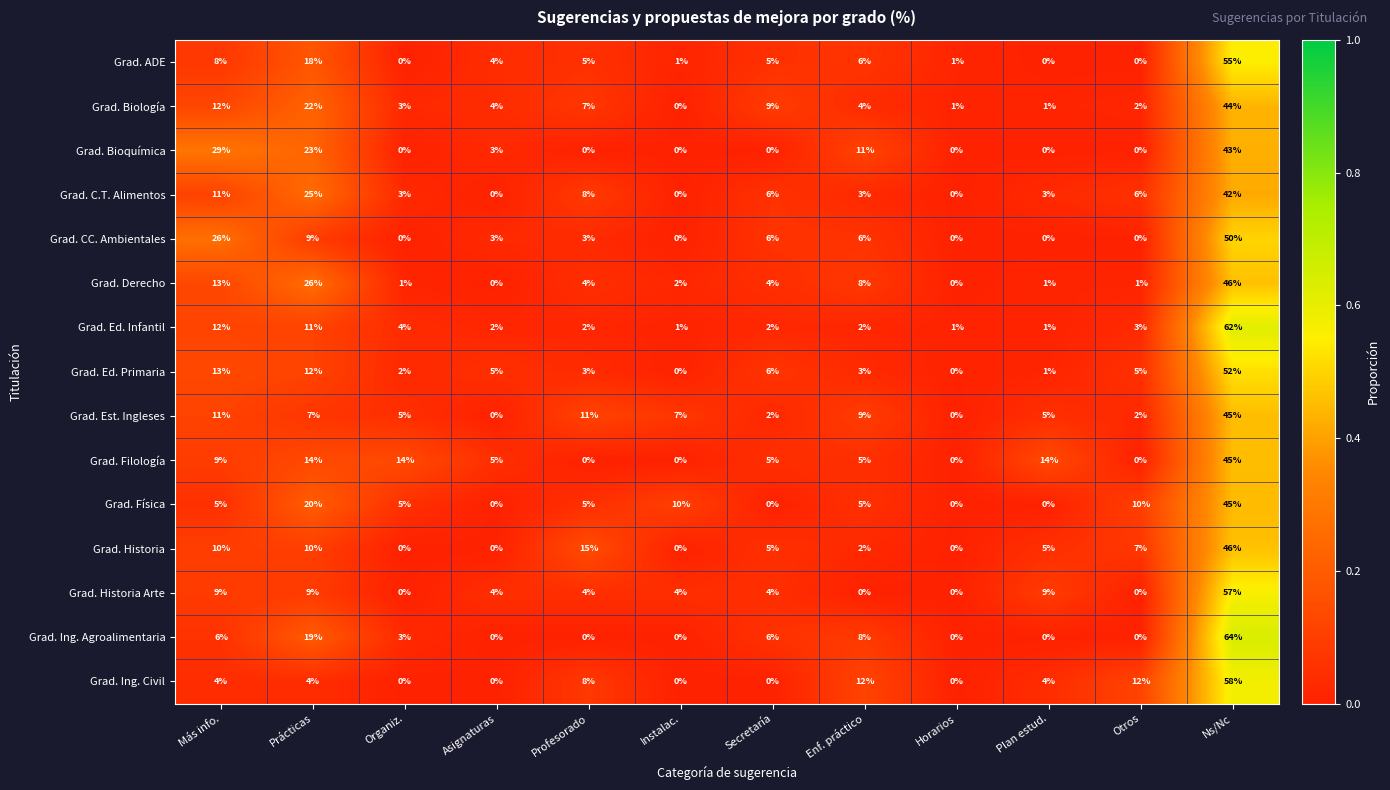

Is it true that Grad. Ed. Infantil equals 1 at Otros?

False